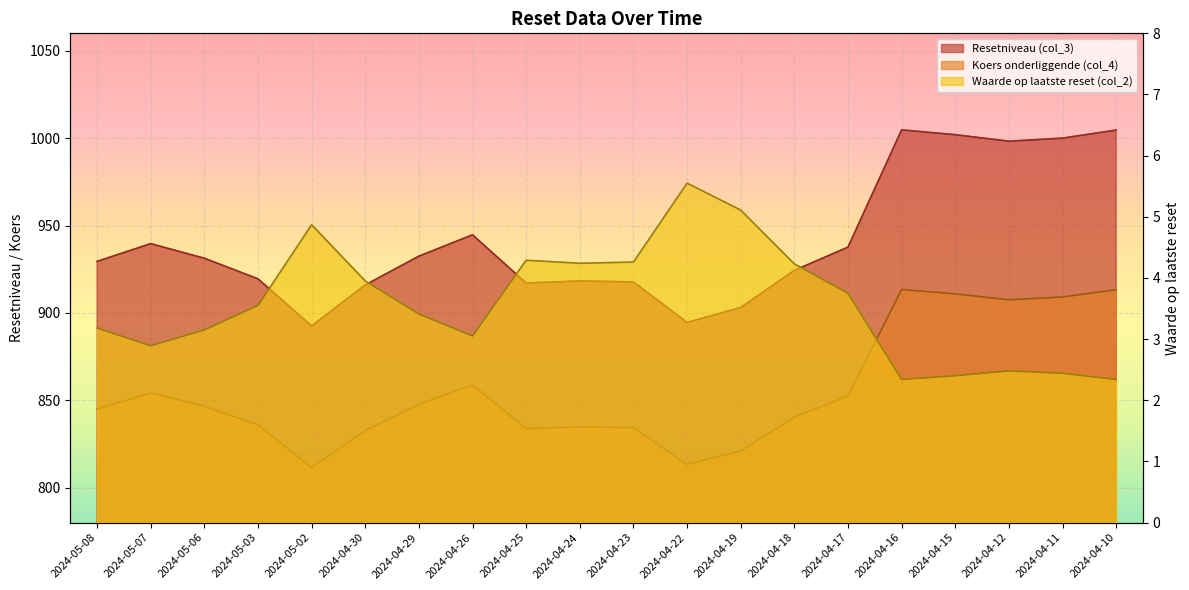

What is the sum of all Koers onderliggende (col_4) values?

17116.2